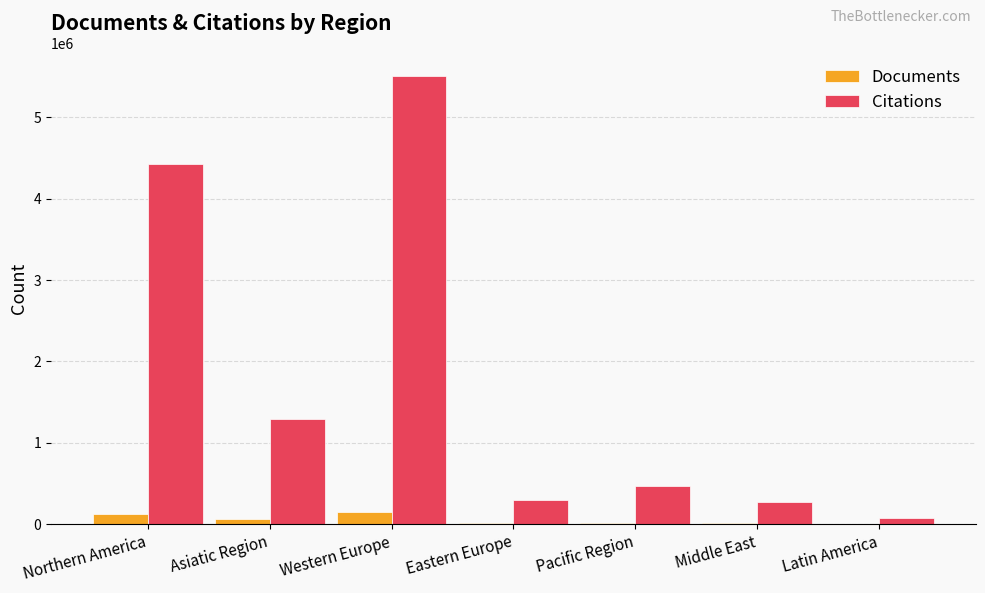

What is the total value across all series at Northern America?

4544858